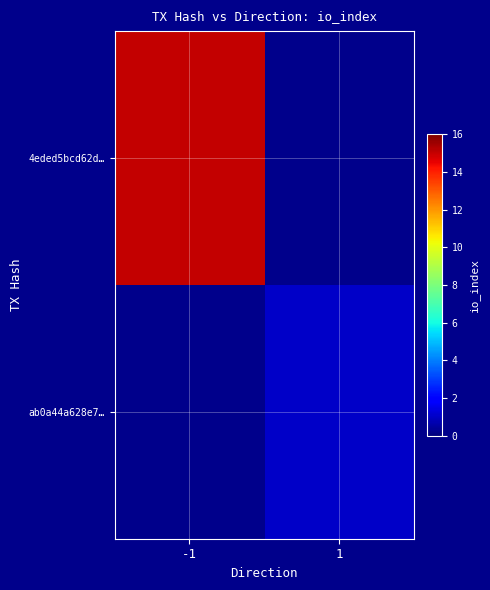

Is the value of 4eded5bcd62d… at -1 greater than the value of ab0a44a628e7… at 1?

Yes